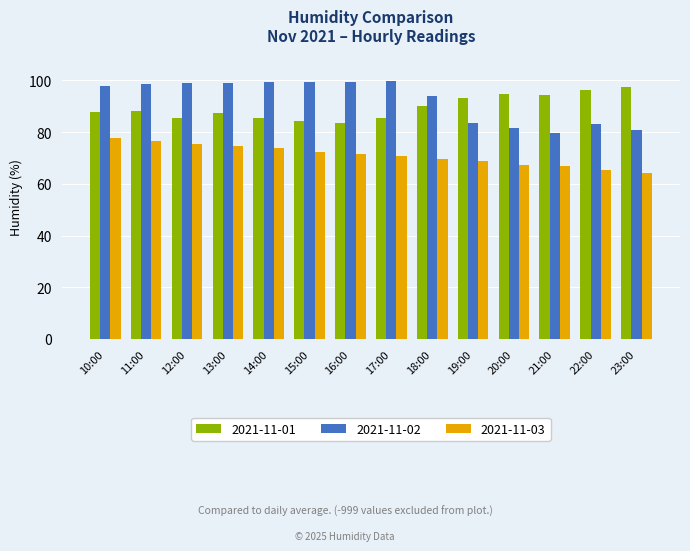

Count the number of categories in the chart.

14